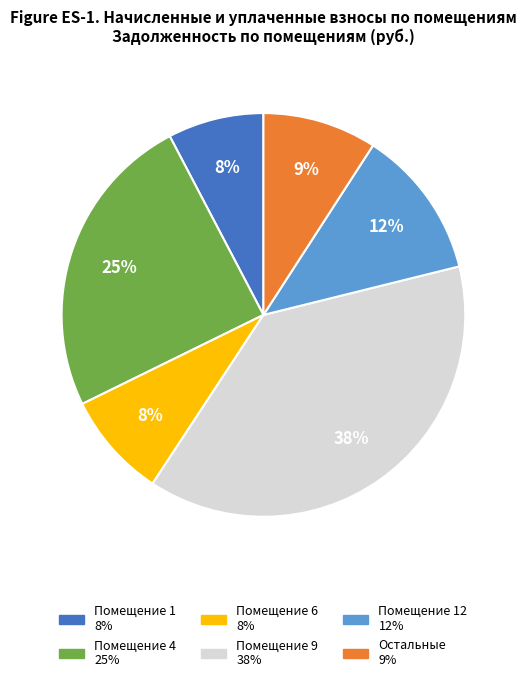

Is there a majority slice in this chart?

No